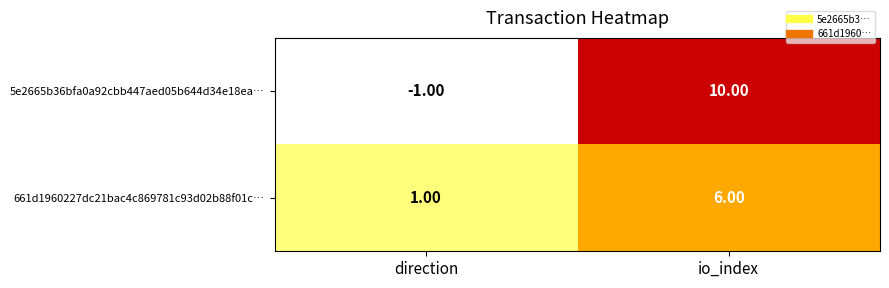

Between direction and io_index, which series saw the biggest shift?

5e2665b36bfa0a92cbb447aed05b644d34e18ea…